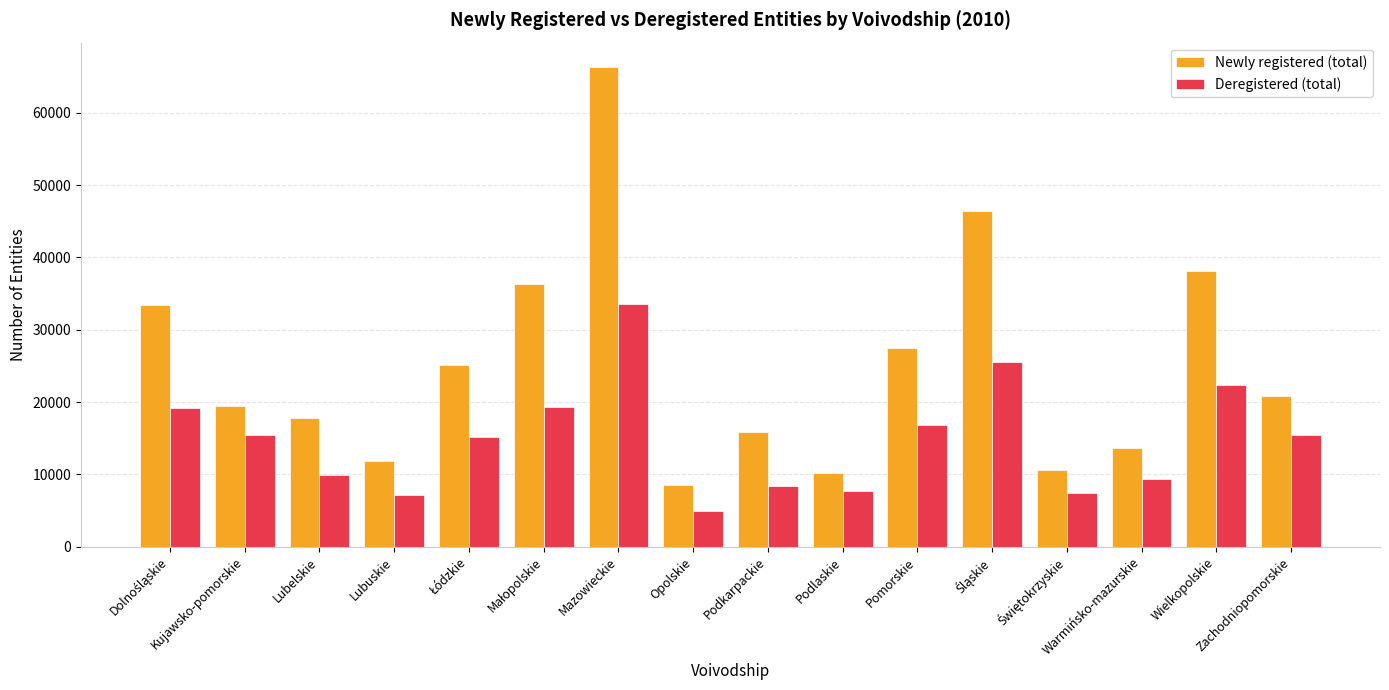

Read the Newly registered (total) value at Podlaskie, to the nearest 10.

10190